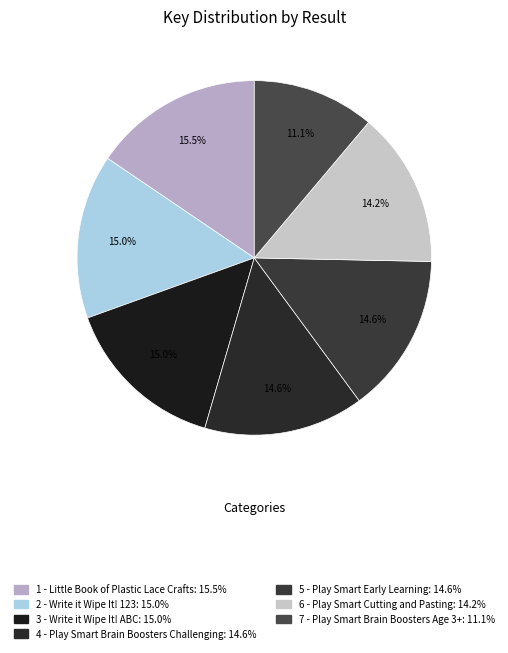

Which category has the smallest portion of the pie?

7 - Play Smart Brain Boosters Age 3+